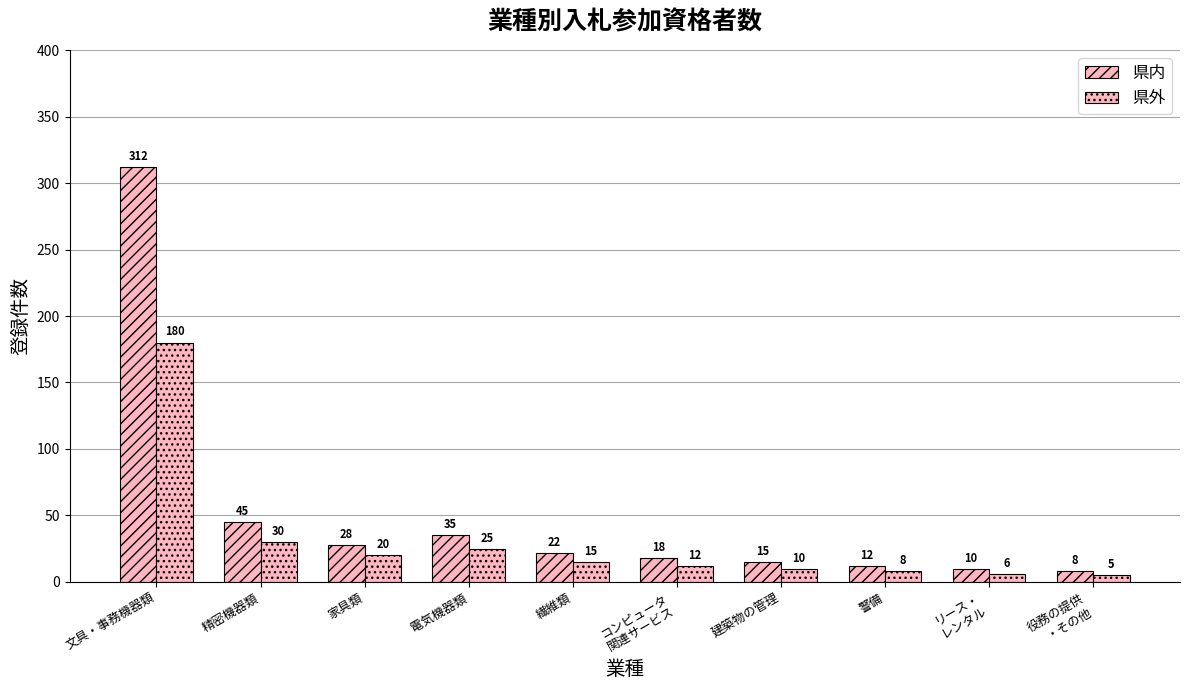

The value of 県外 at コンピュータ
関連サービス is 12. True or false?

True